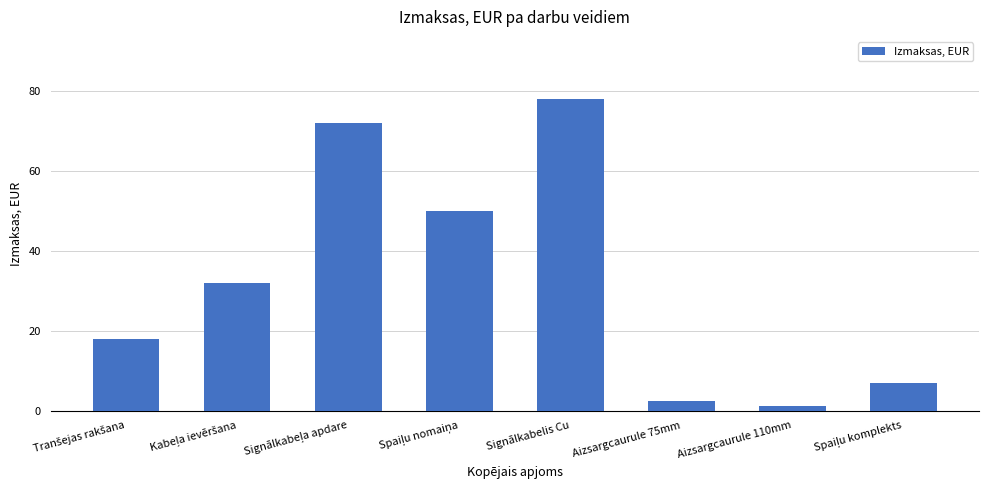

What is the value of the 2nd bar from the left?

32.0